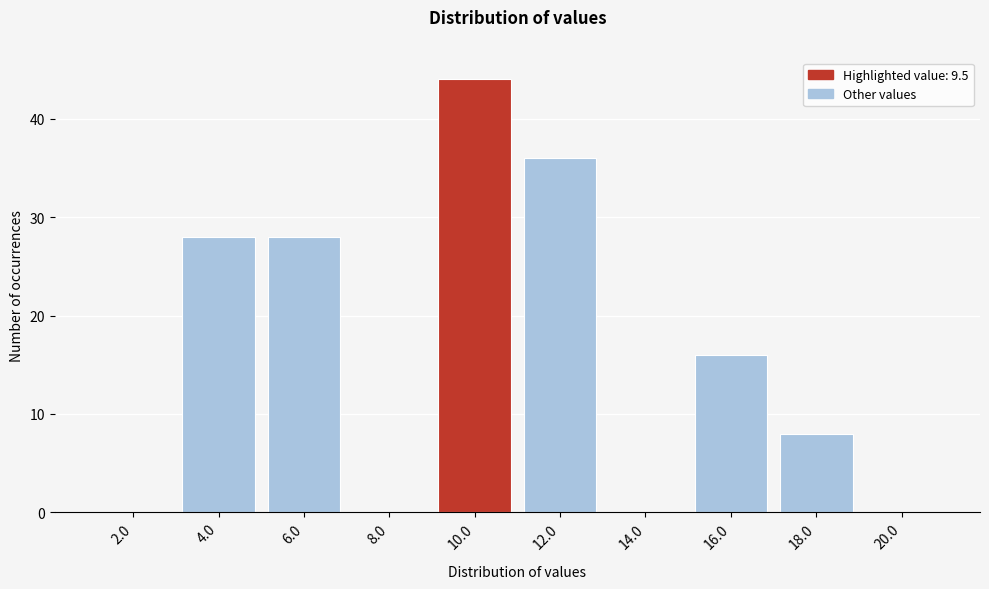

Reading left to right, list every bar in this chart as the range it spans on the x-axis followed by its height. The values are not printed on the chart, so give them approximately, as read against the axis.

1 to 3: 0
3 to 5: 28
5 to 7: 28
7 to 9: 0
9 to 11: 44
11 to 13: 36
13 to 15: 0
15 to 17: 16
17 to 19: 8
19 to 21: 0